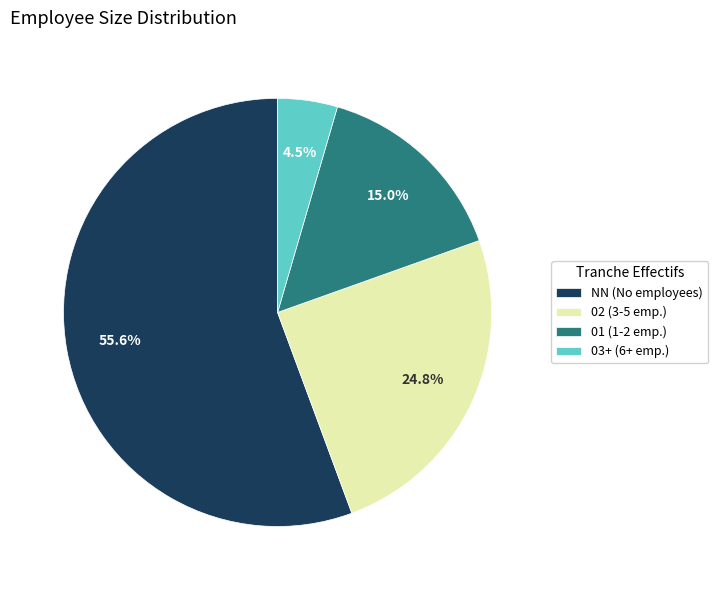

Between 02 (3-5 emp.) and 01 (1-2 emp.), which is larger?

02 (3-5 emp.)